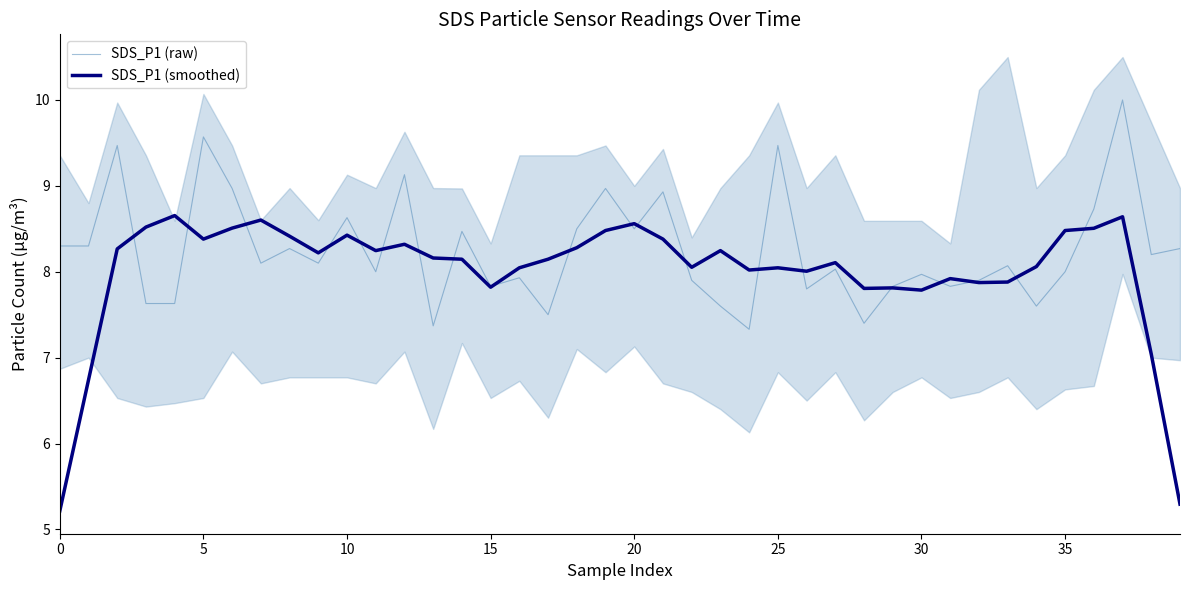

Which series has the largest range (max minus min)?

SDS_P1 (smoothed)